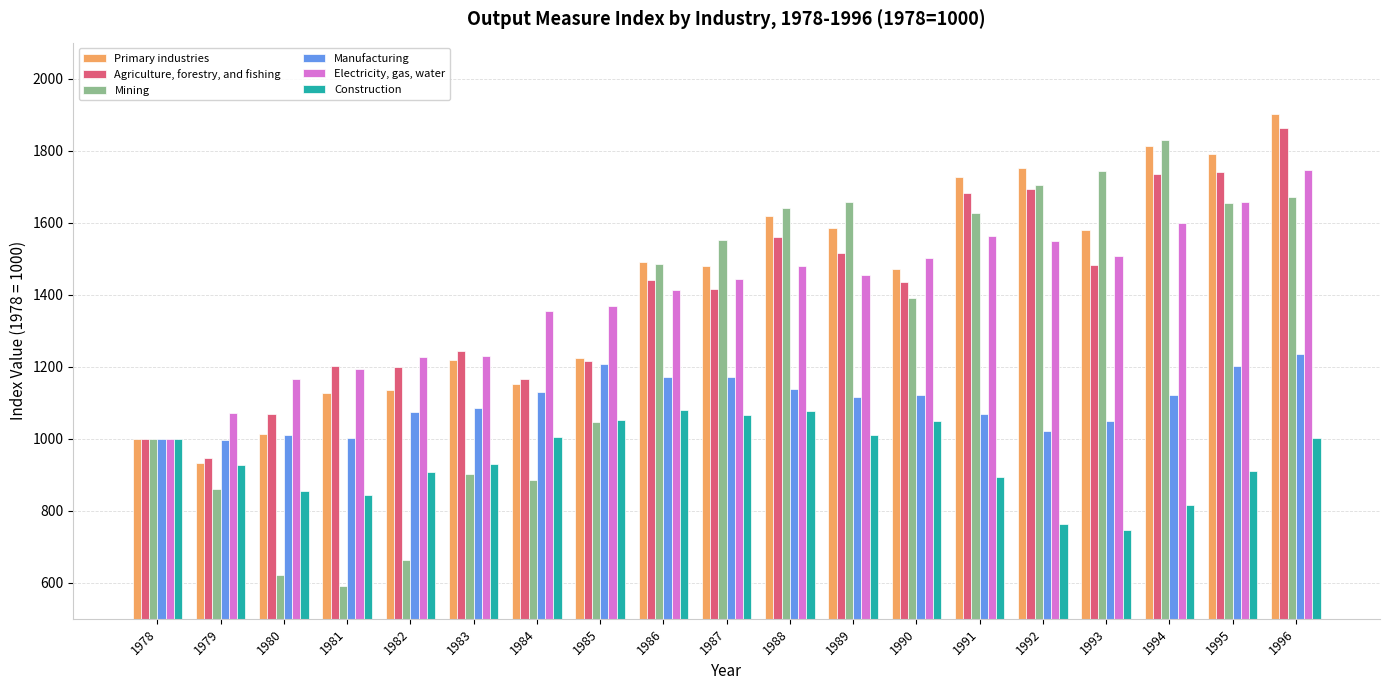

At which category is the sum across all series the highest?

1996